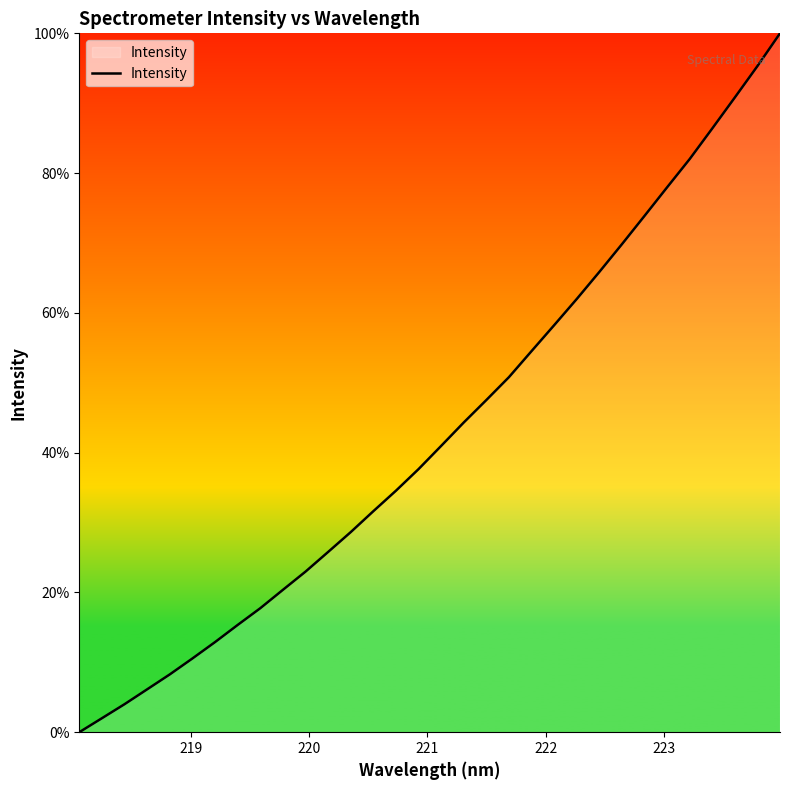

What is the difference between the maximum and minimum values?

100.0